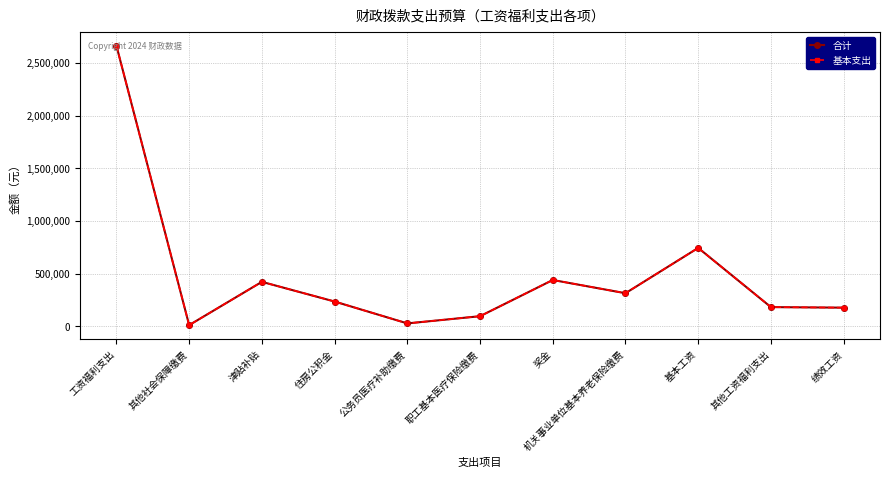

What is the approximate value of 合计 at 机关事业单位基本养老保险缴费, to the nearest 10?

315340